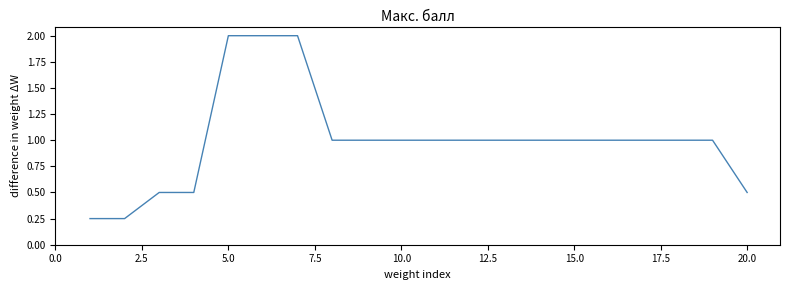

What is the maximum value shown in the chart?

2.0